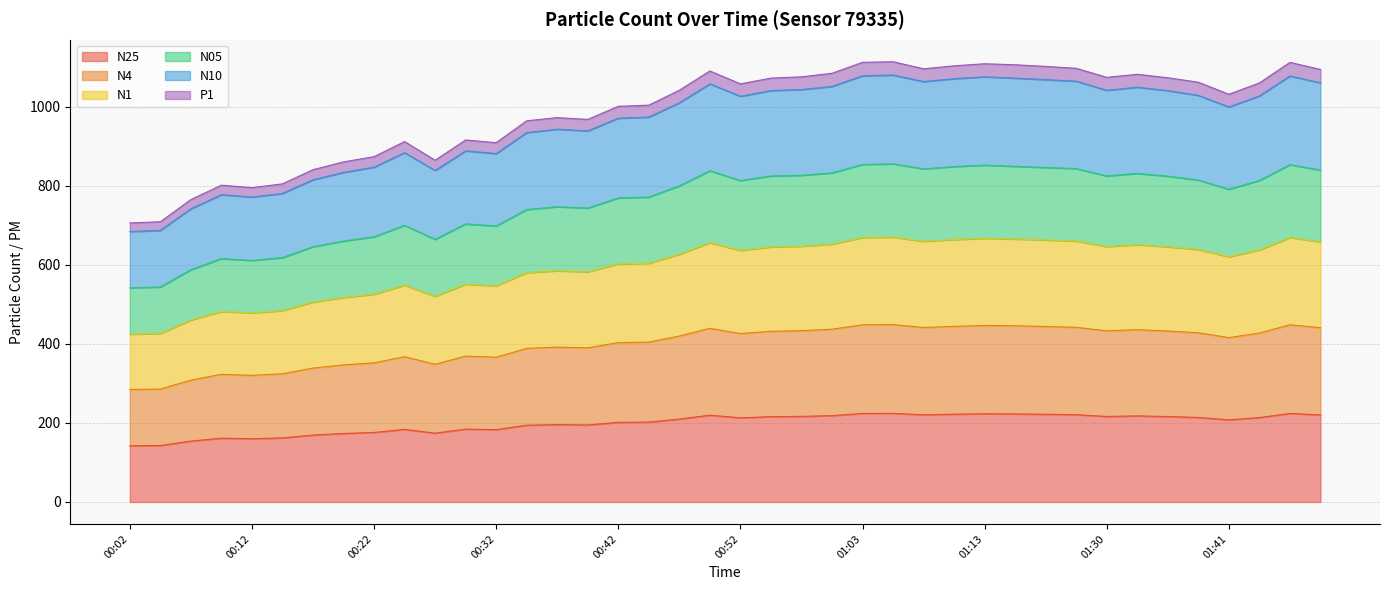

What is the maximum value for N25?

224.3